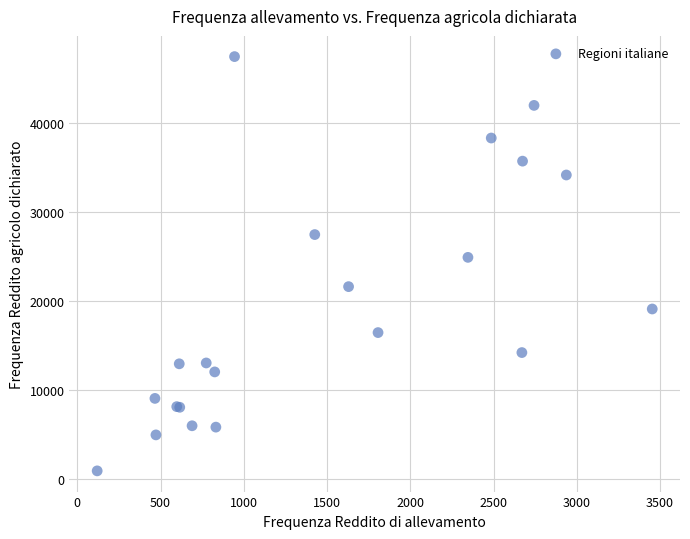

What Y value in the scatter plot is closest to 24200?

24917